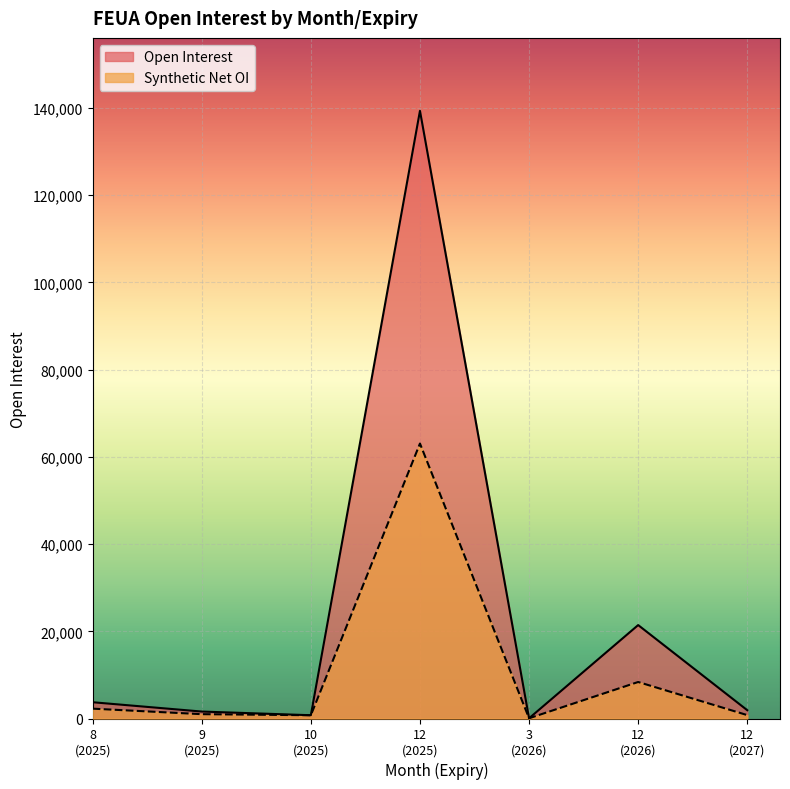

Which series has the largest range (max minus min)?

Open Interest